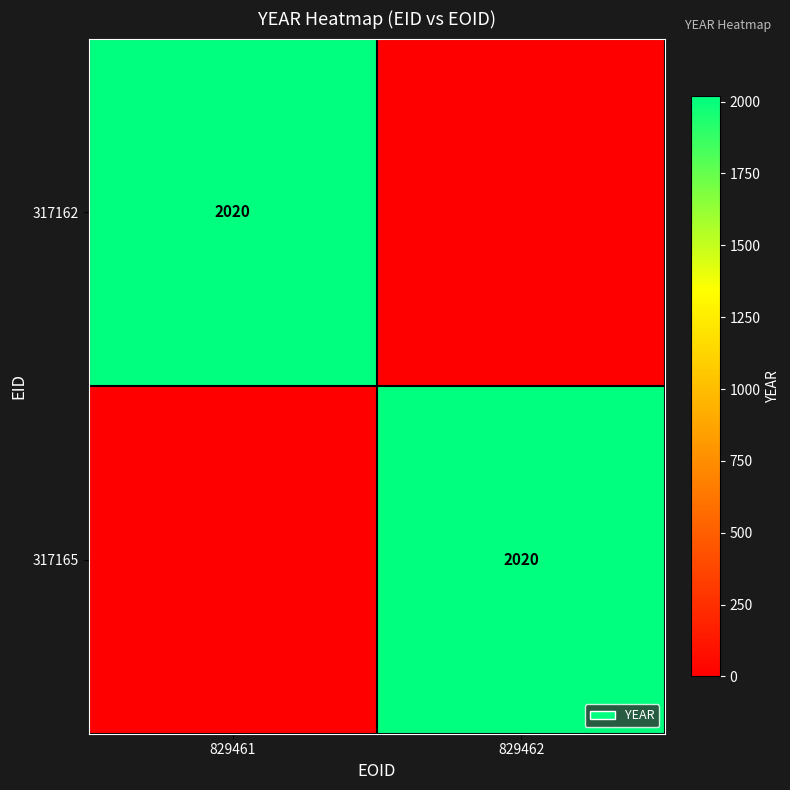

Is it true that 317162 equals 2020 at 829461?

True